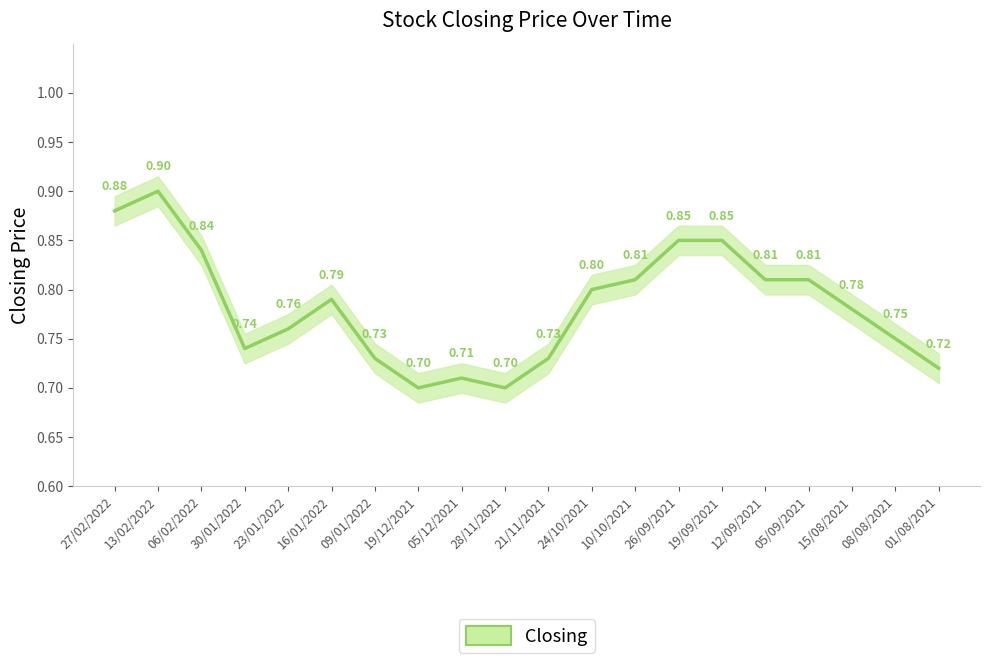

What position from the left is 13/02/2022?

2